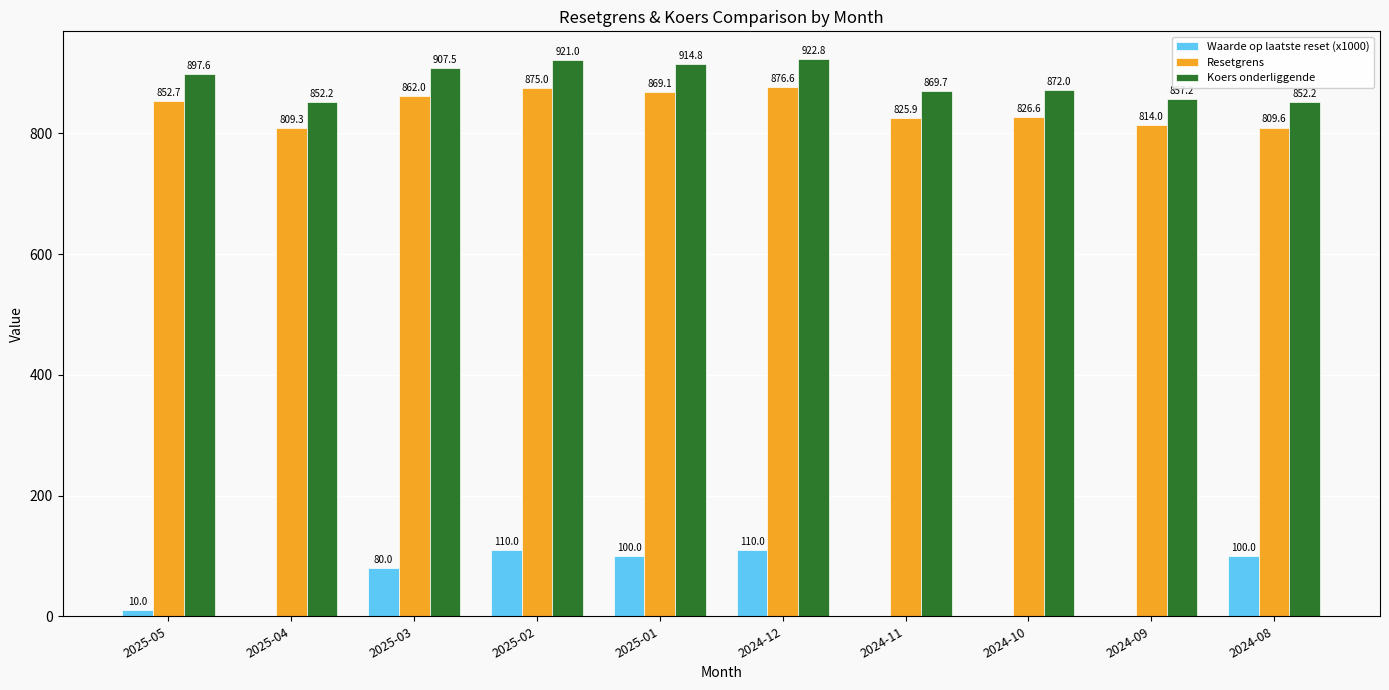

Where is Waarde op laatste reset (x1000) nearest to the value 55?

2025-03